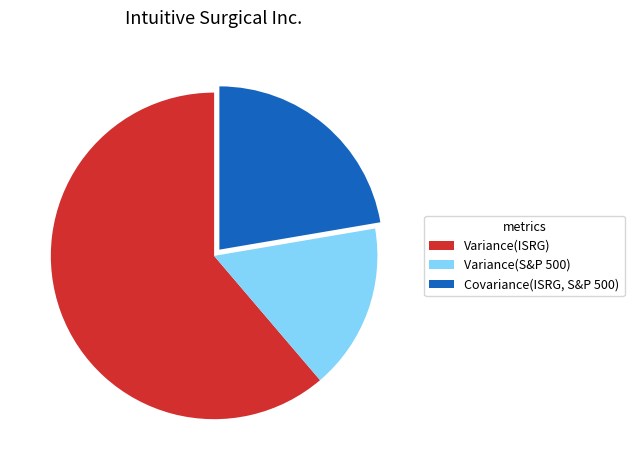

What is the ratio of the value at Variance(ISRG) to the value at Covariance(ISRG, S&P 500)?

2.7